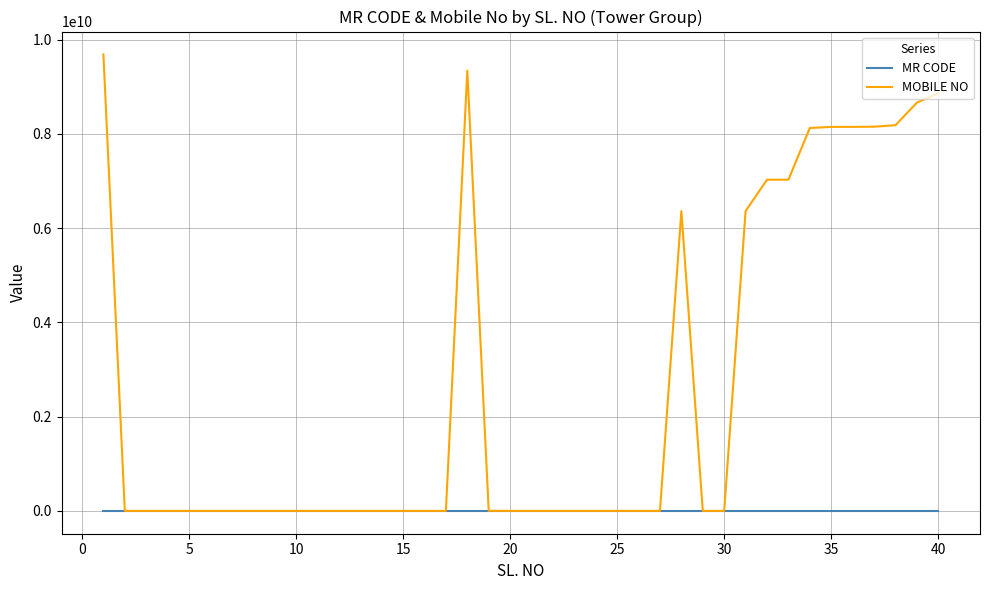

Which series has the largest total across all categories?

MOBILE NO